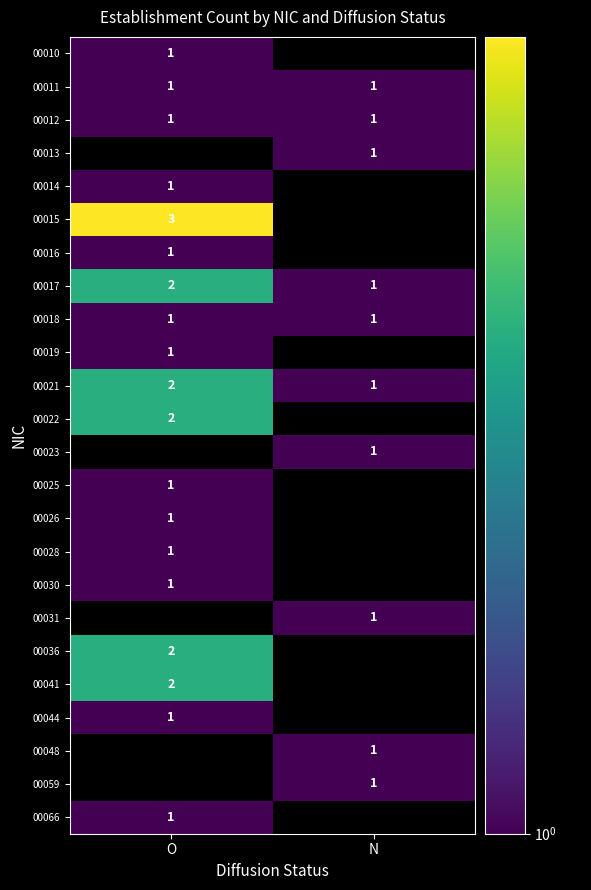

What is the minimum value shown in the chart?

1.0